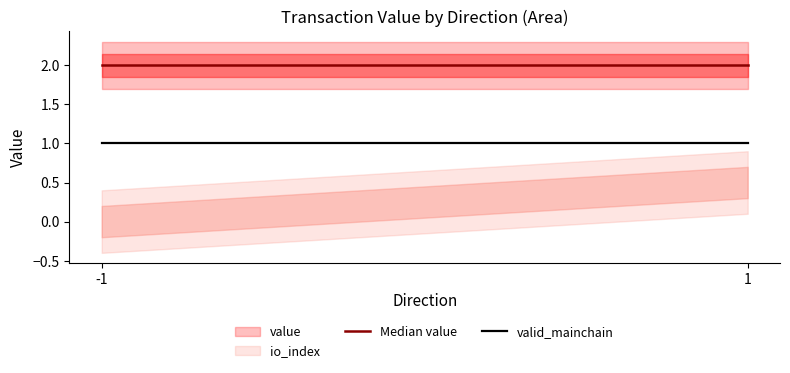

What is the value of the Median value point at the 1st from the left?

2.0